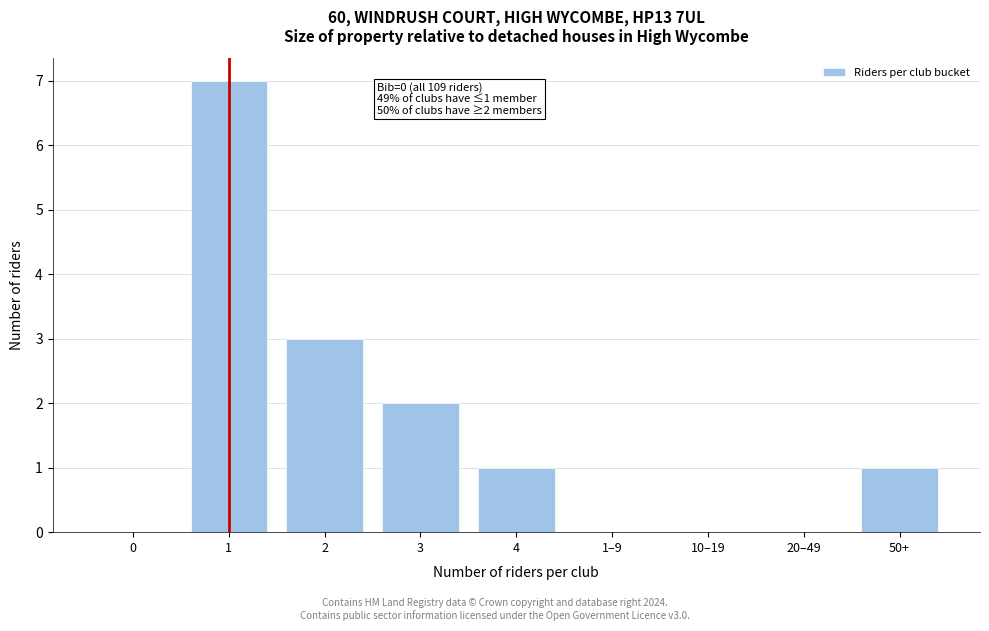

Reading left to right, transcribe all the data shown in this chart.

0=0	1=7	2=3	3=2	4=1	1–9=0	10–19=0	20–49=0	50+=1